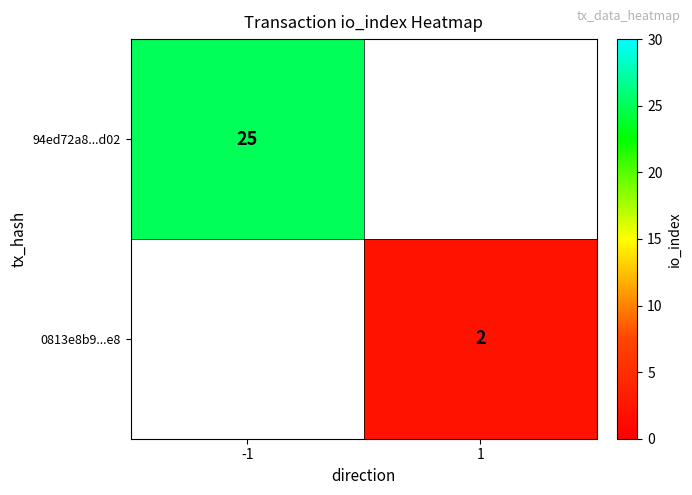

Is it true that 0813e8b9...e8 equals 3 at 1?

False